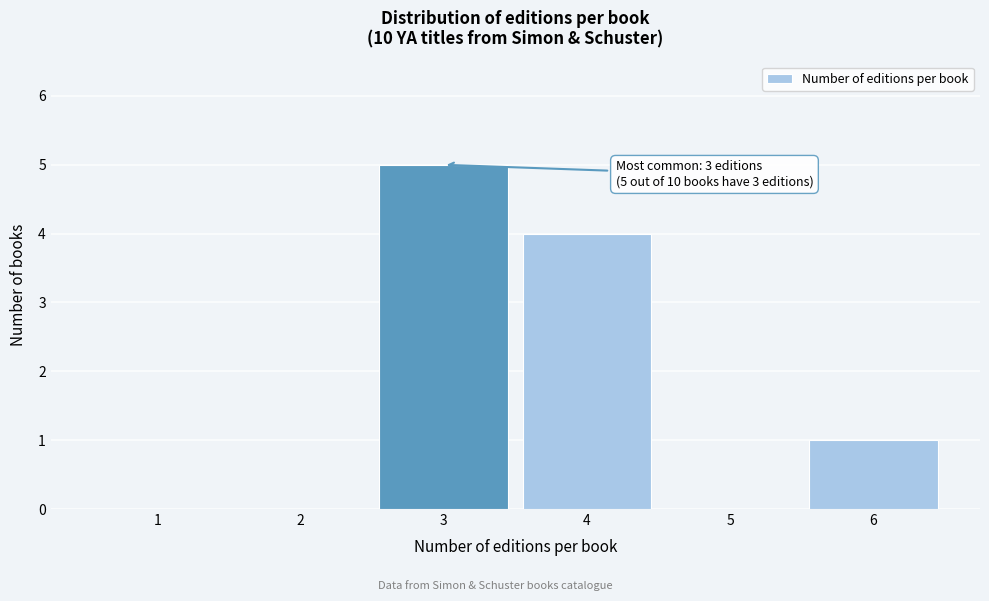

Reading left to right, what are all the values shown in this chart?

1=0	2=0	3=5	4=4	5=0	6=1